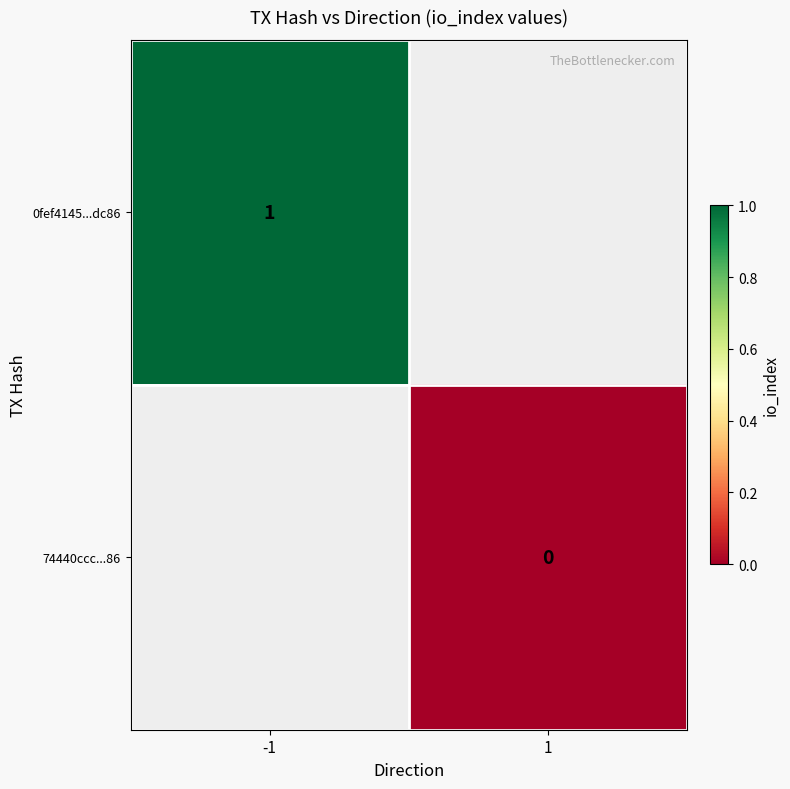

What is the greatest value displayed?

1.0